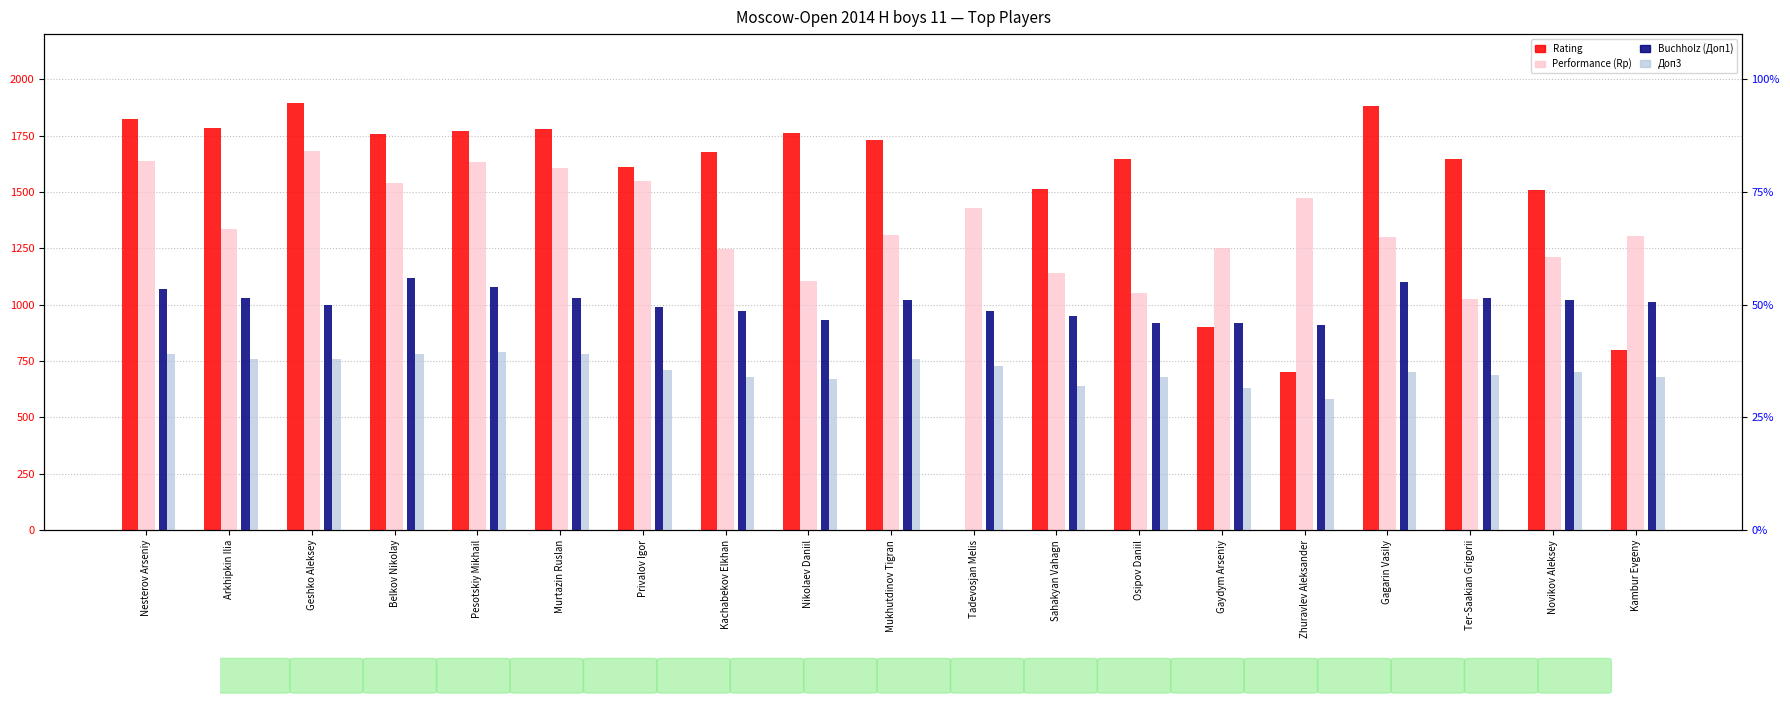

What is the label of the 9th bar from the left?

Nikolaev Daniil